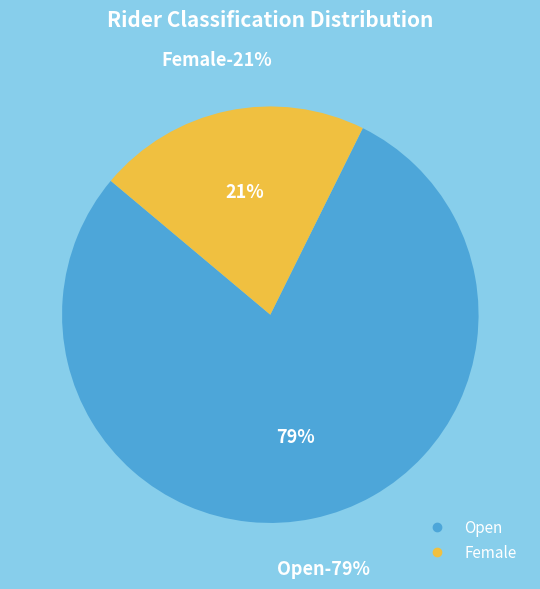

Rank the categories by value from highest to lowest.

Open, Female